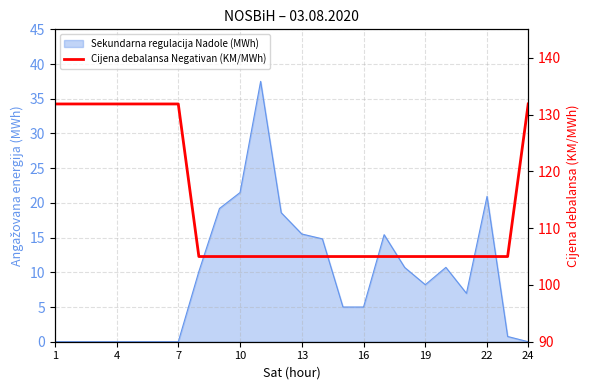

Which category has the highest value across all series?

1